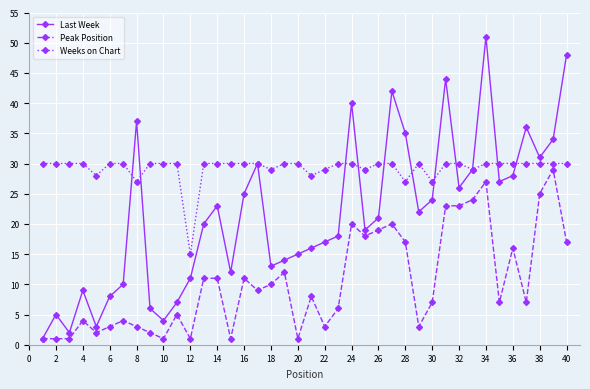

How many data points does each series have?

40